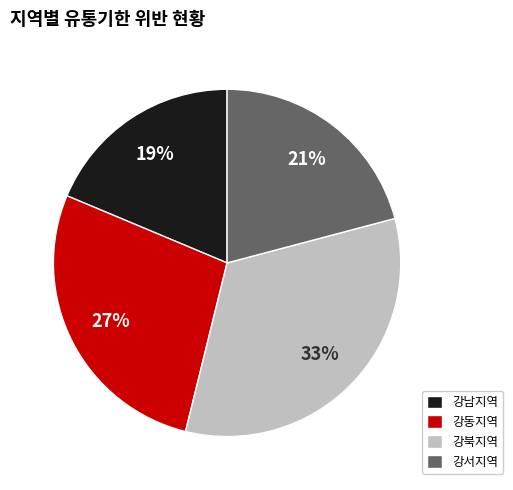

What percentage is the 강동지역 slice, to the nearest percent?

27%